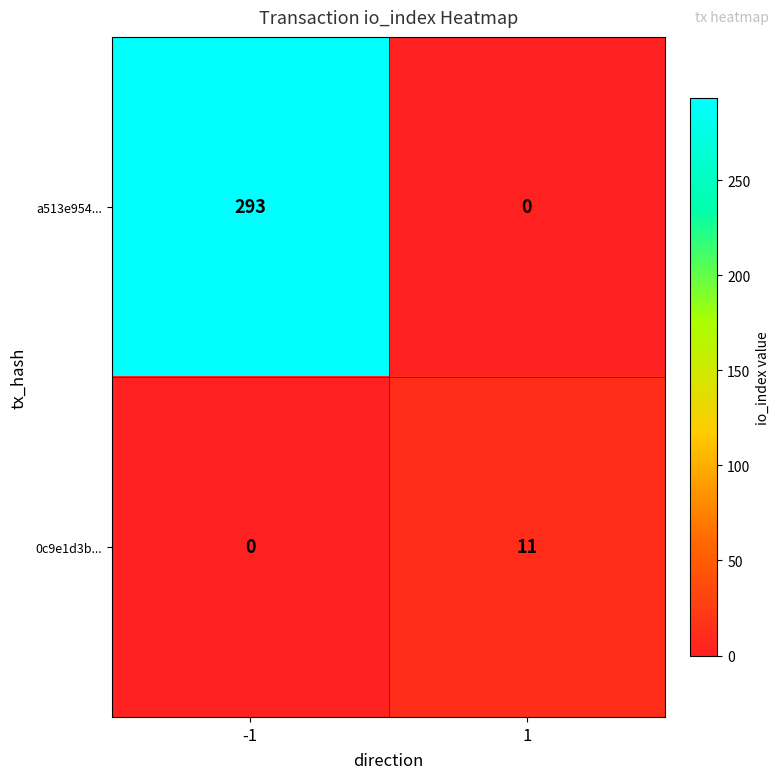

What is the difference between the highest and lowest values at -1?

293